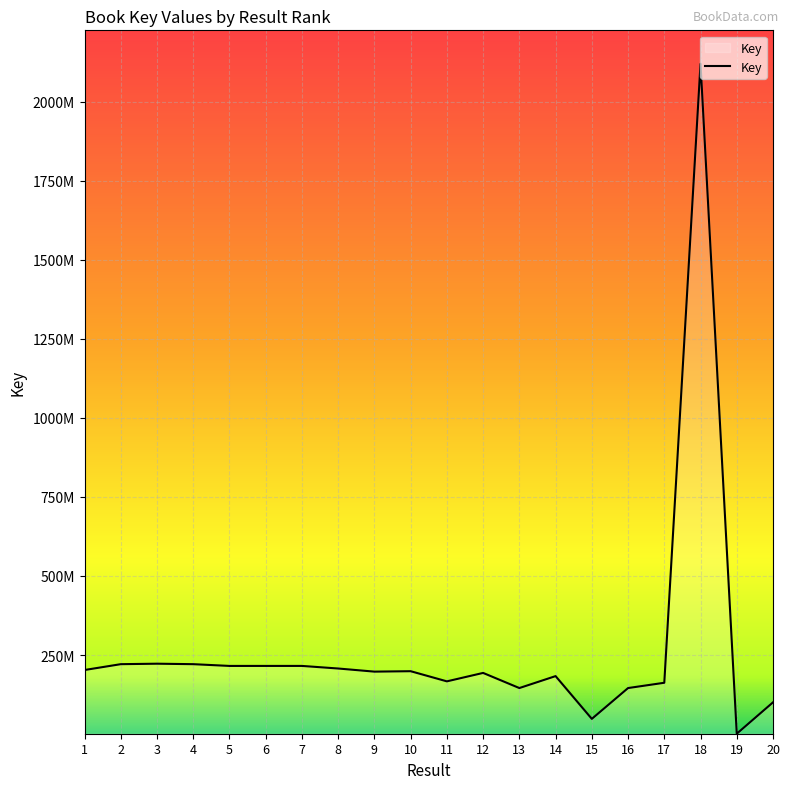

Does the chart display data point markers on the line(s)?

No